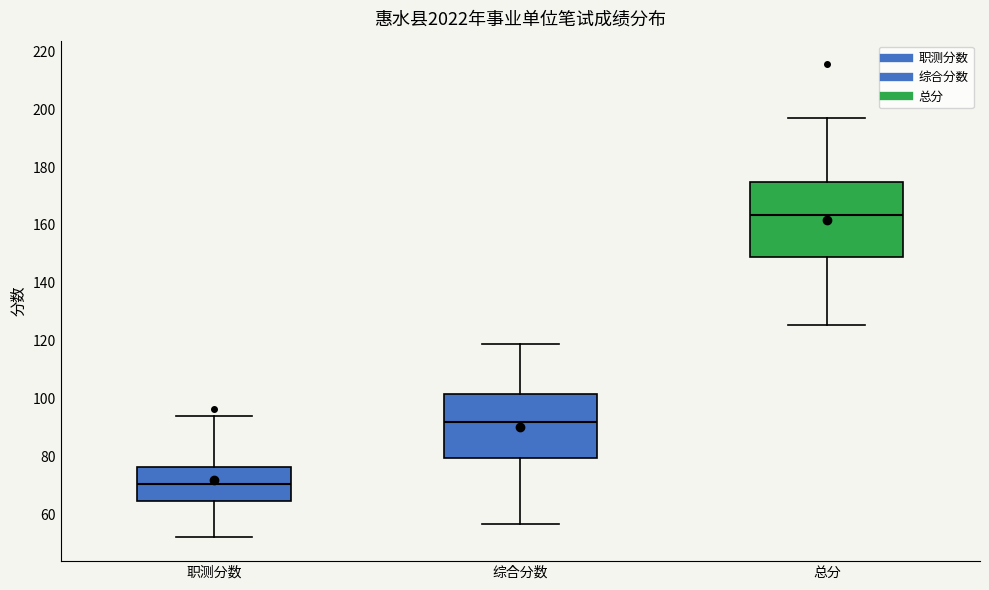

Reading left to right, transcribe this box plot: for each box, give where its median line is, the range the box spans, and where its two whiskers end, as read against the y-axis. The values are not printed on the chart, so give them approximately, as read against the axis.

职测分数: median 70, box 64 to 76, whiskers 52 to 94
综合分数: median 92, box 80 to 102, whiskers 56 to 120
总分: median 164, box 148 to 174, whiskers 126 to 198